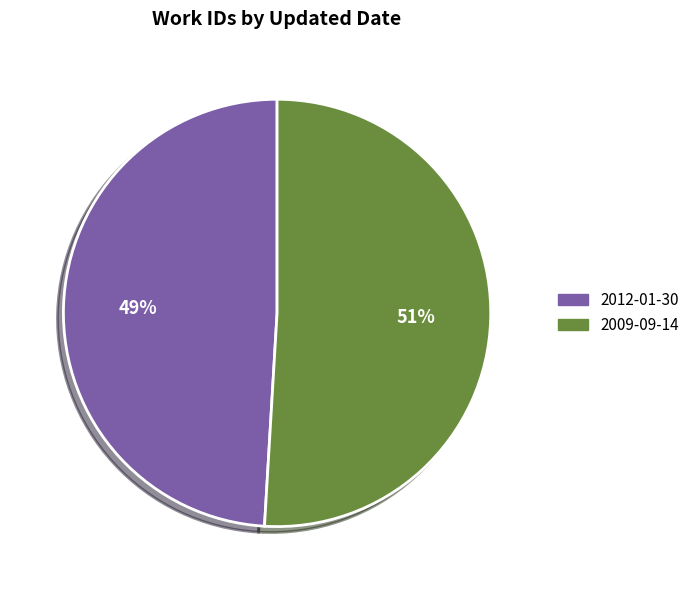

Which slice represents more than half of the pie?

2009-09-14